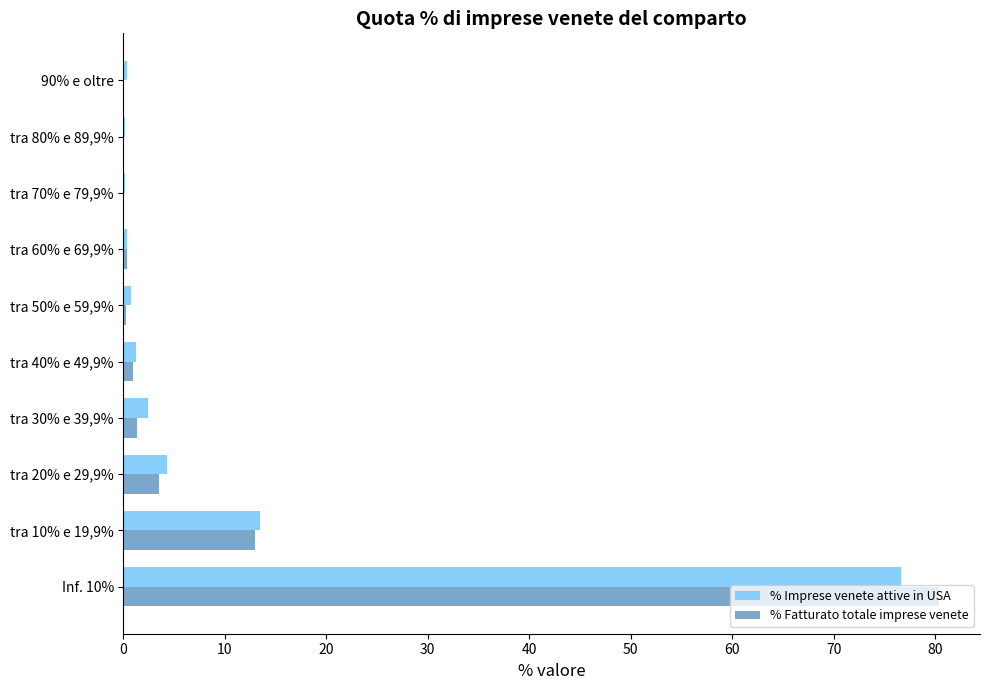

What is the maximum value shown in the chart?

80.4